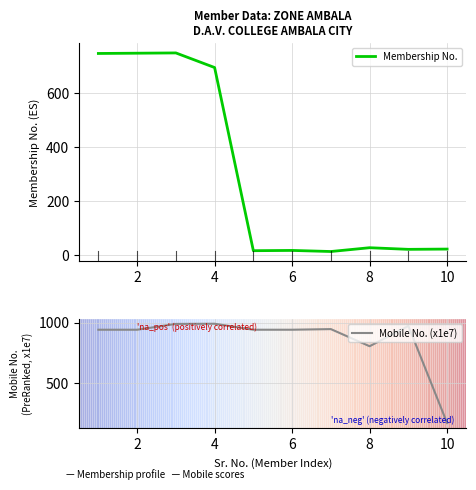

Where is Mobile No. (x1e7) nearest to the value 581?

8